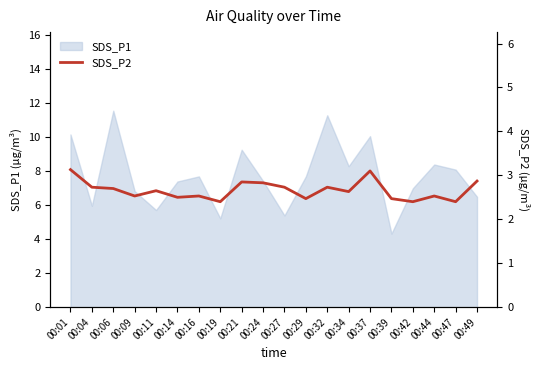

What is the highest value of the SDS_P1 series?

11.6